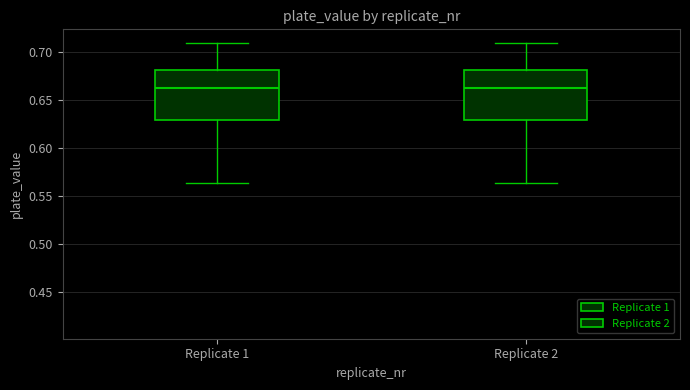

Reading left to right, read every box against the y-axis: the position of its median line, the range the box covers, and the ends of its whiskers. The values are not printed on the chart, so give them approximately, as read against the axis.

Replicate 1: median 0.660, box 0.630 to 0.680, whiskers 0.565 to 0.710
Replicate 2: median 0.660, box 0.630 to 0.680, whiskers 0.565 to 0.710